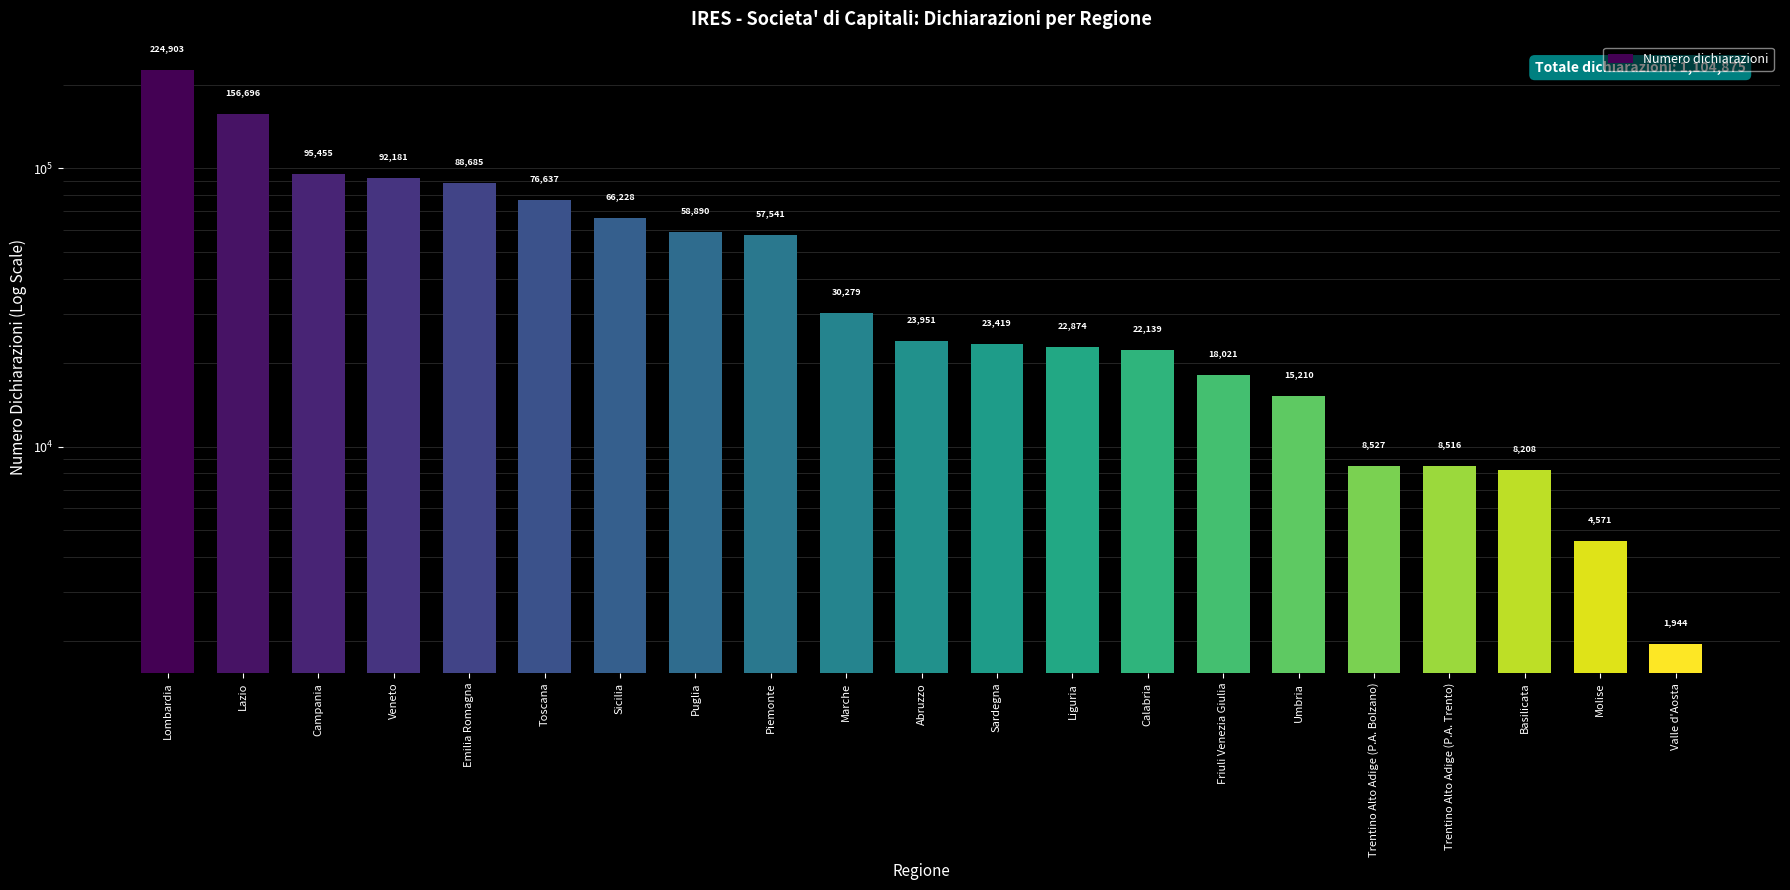

What is the change in value from Campania to Trentino Alto Adige (P.A. Bolzano)?

-86928